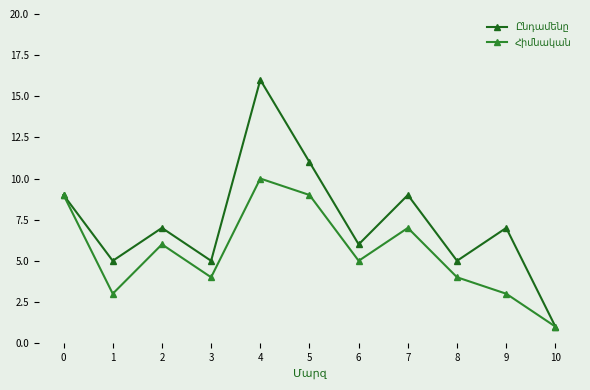

What is the maximum value shown in the chart?

16